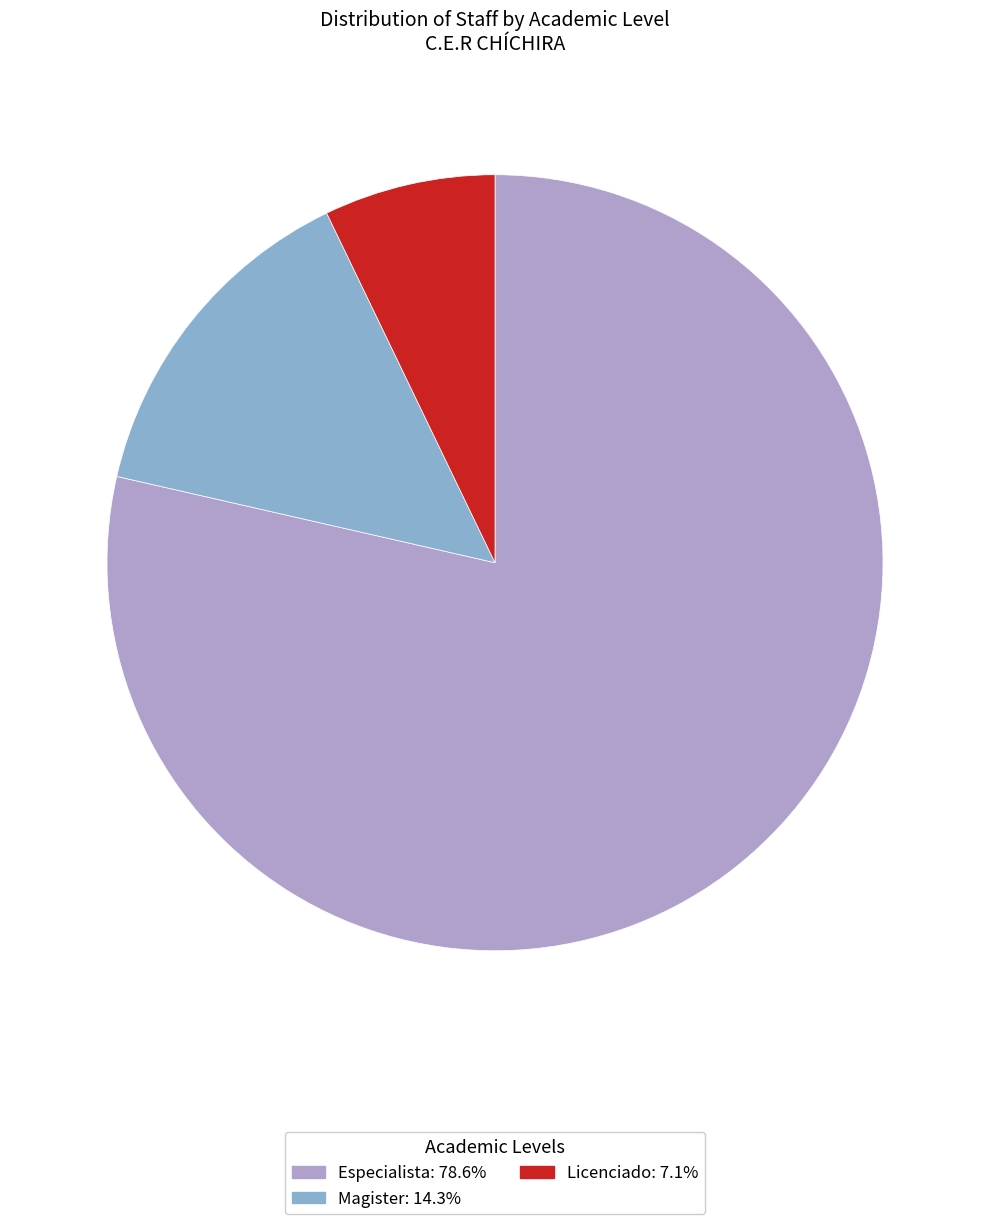

Does any single category account for the majority?

Yes